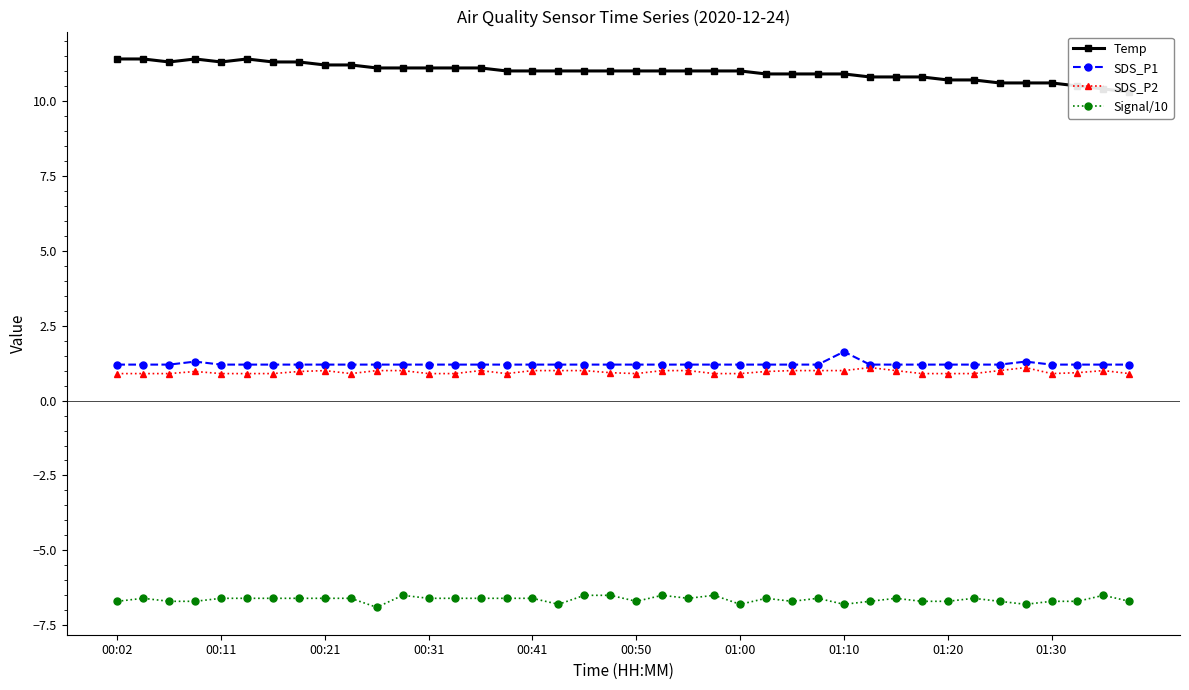

Which series has the largest total across all categories?

Temp